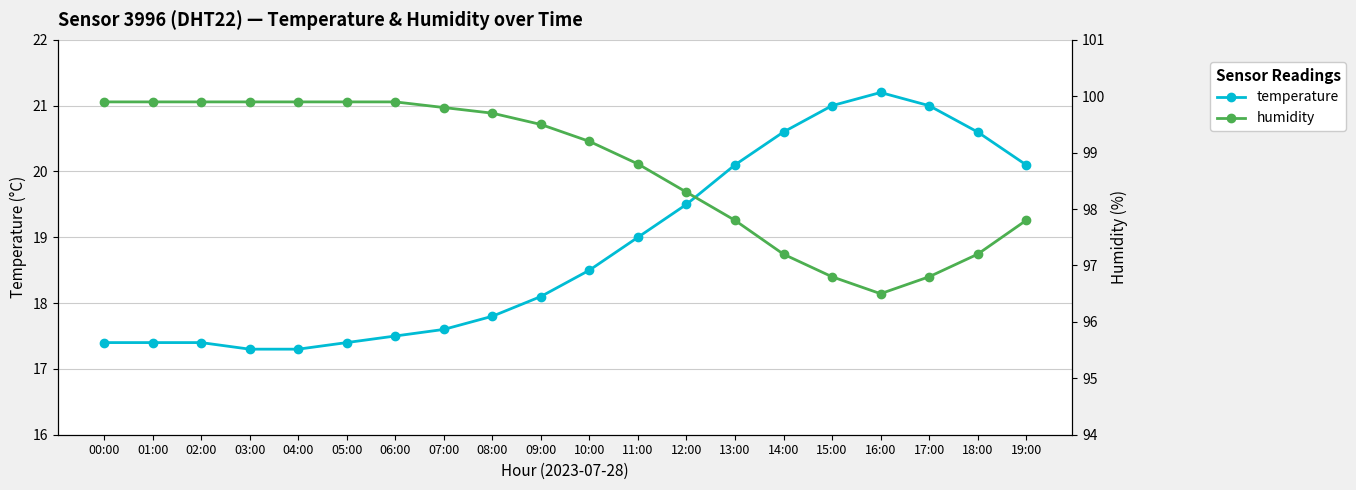

How many values in the temperature series are below 18?

9